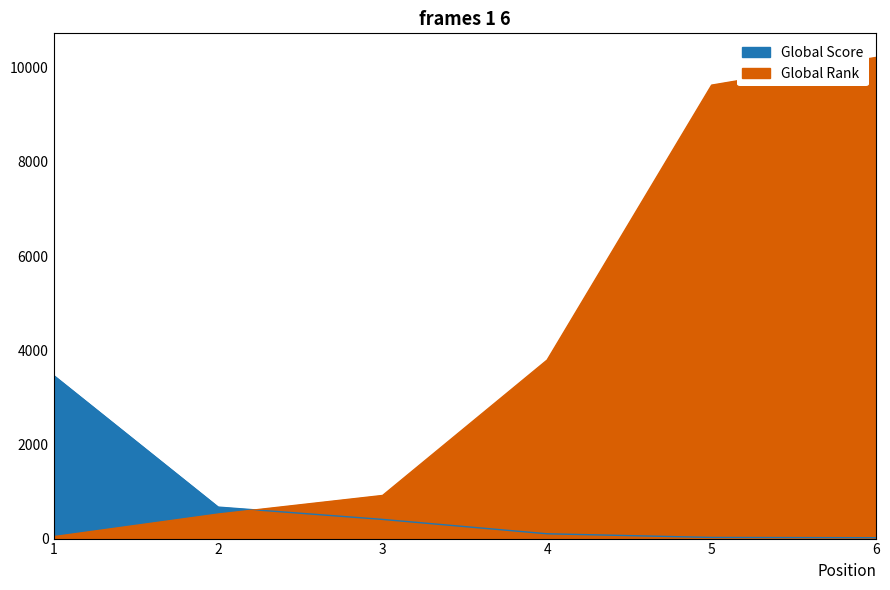

Which series has the largest total across all categories?

Global Rank